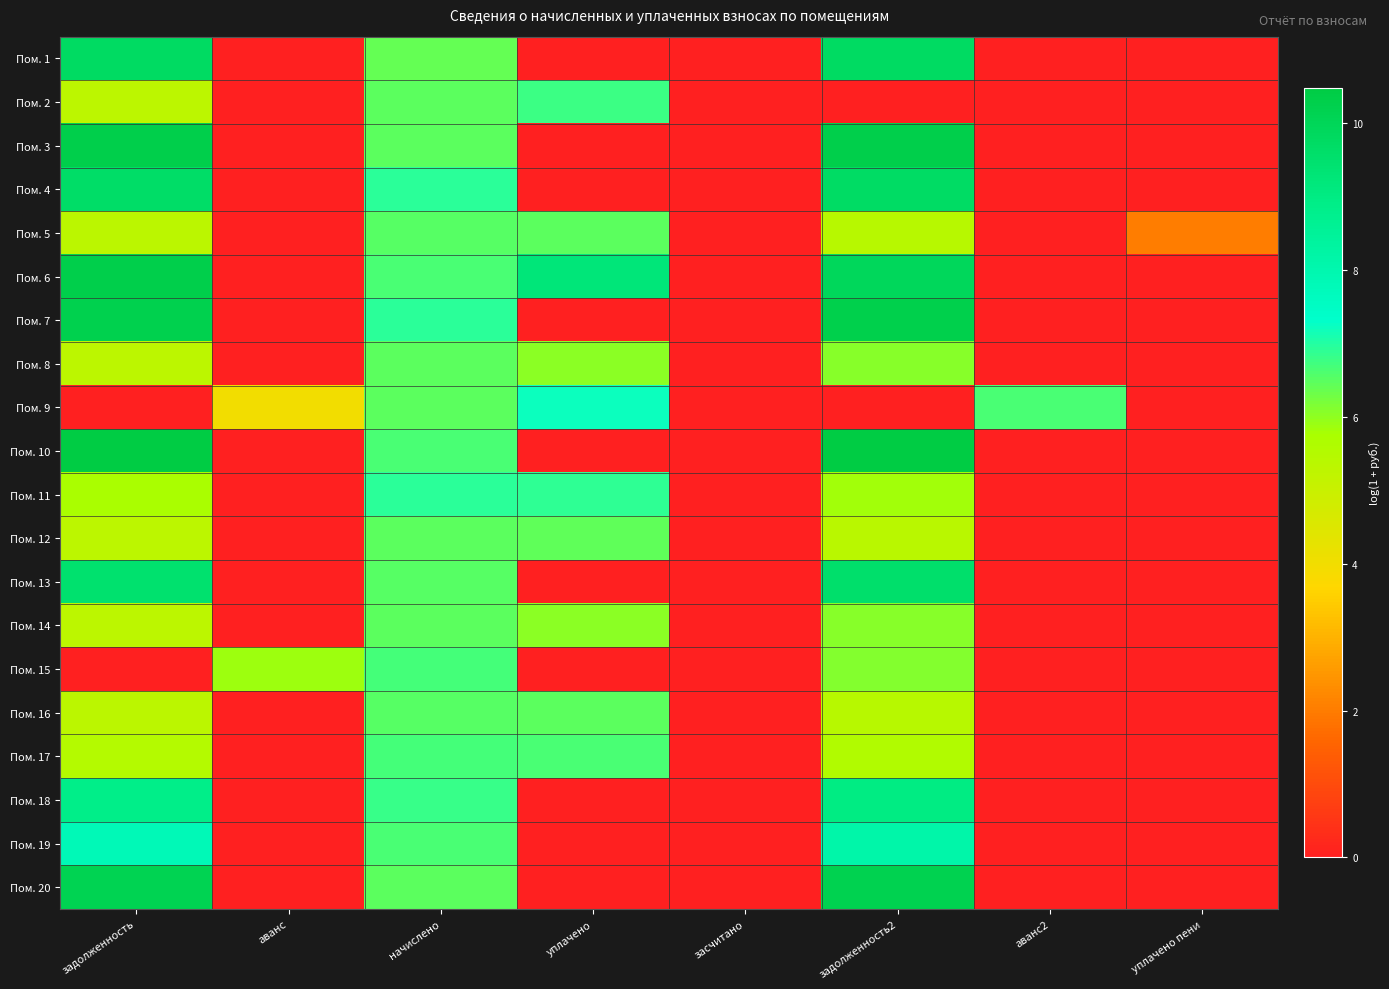

At which category is the sum across all series the highest?

задолженность2